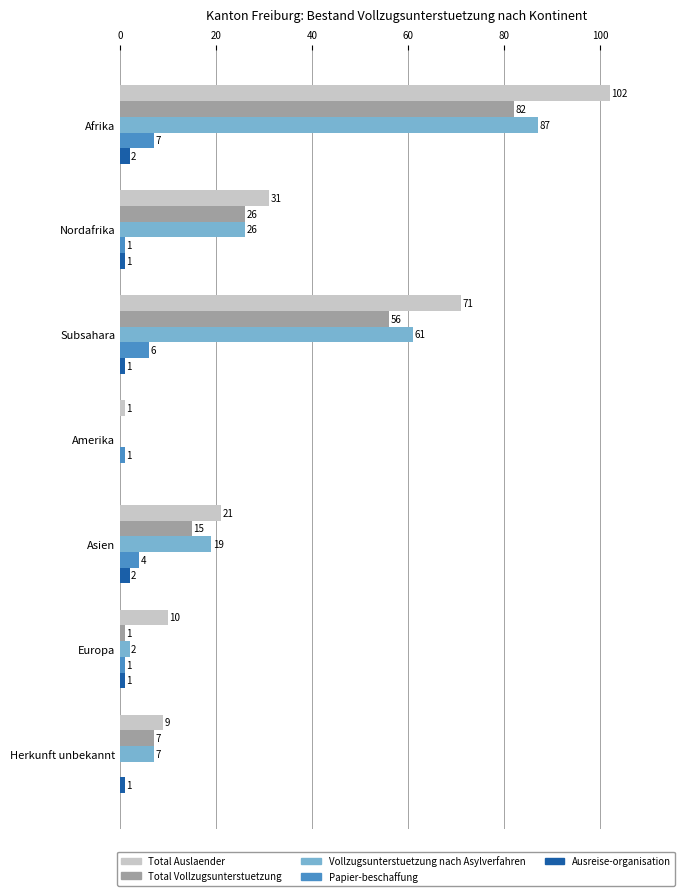

What is the approximate value of Vollzugsunterstuetzung nach Asylverfahren at Asien?

19